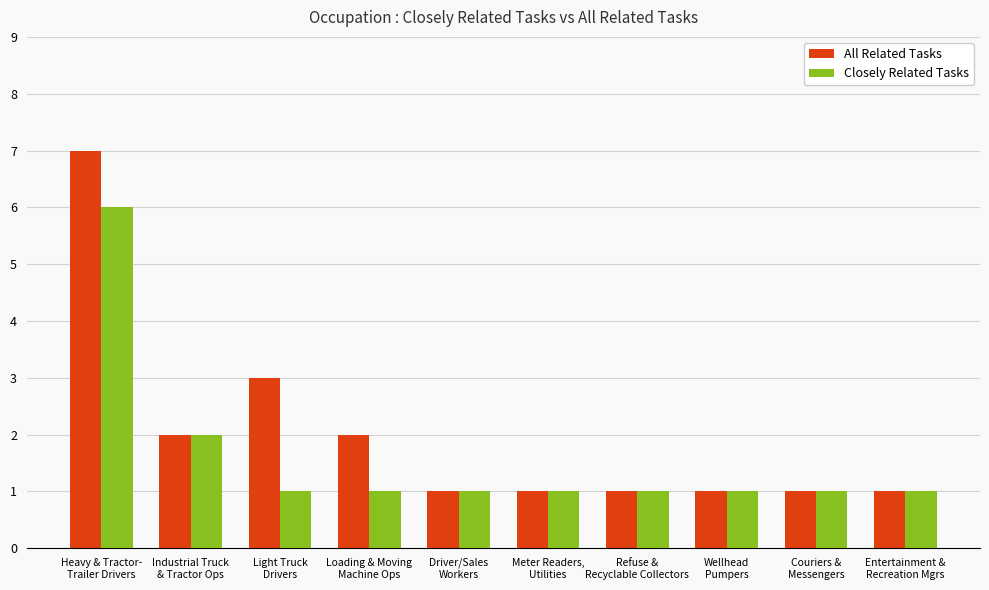

True or false: All Related Tasks has a value of 1 at Driver/Sales
Workers.

True